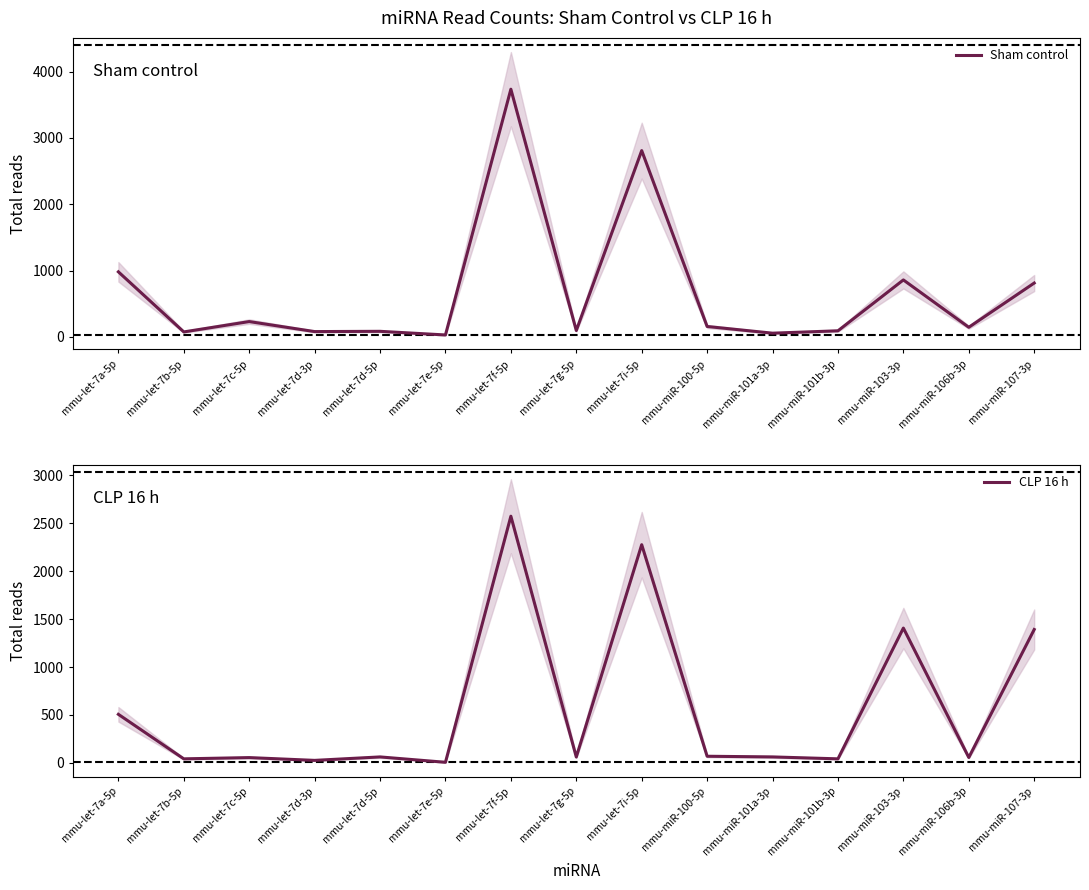

Which series has the largest total across all categories?

Sham control